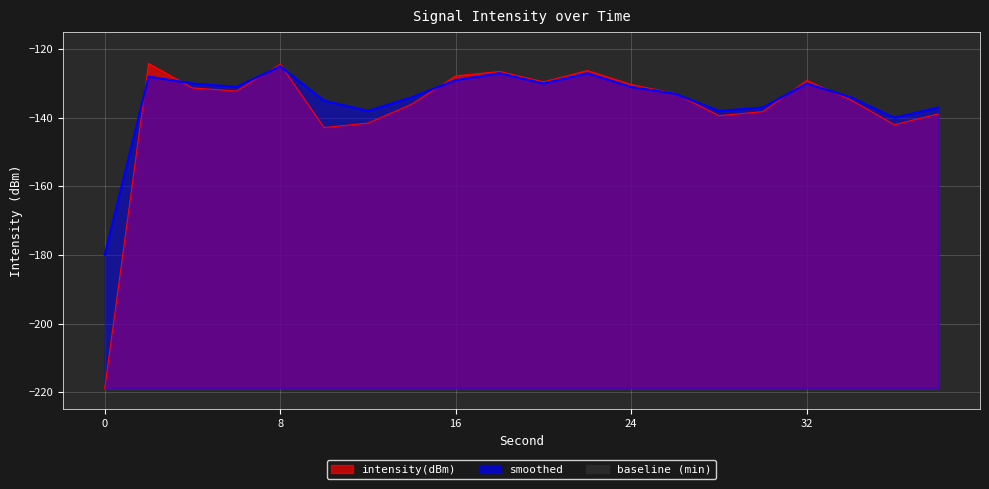

At how many categories does at least one series exceed -218?

20